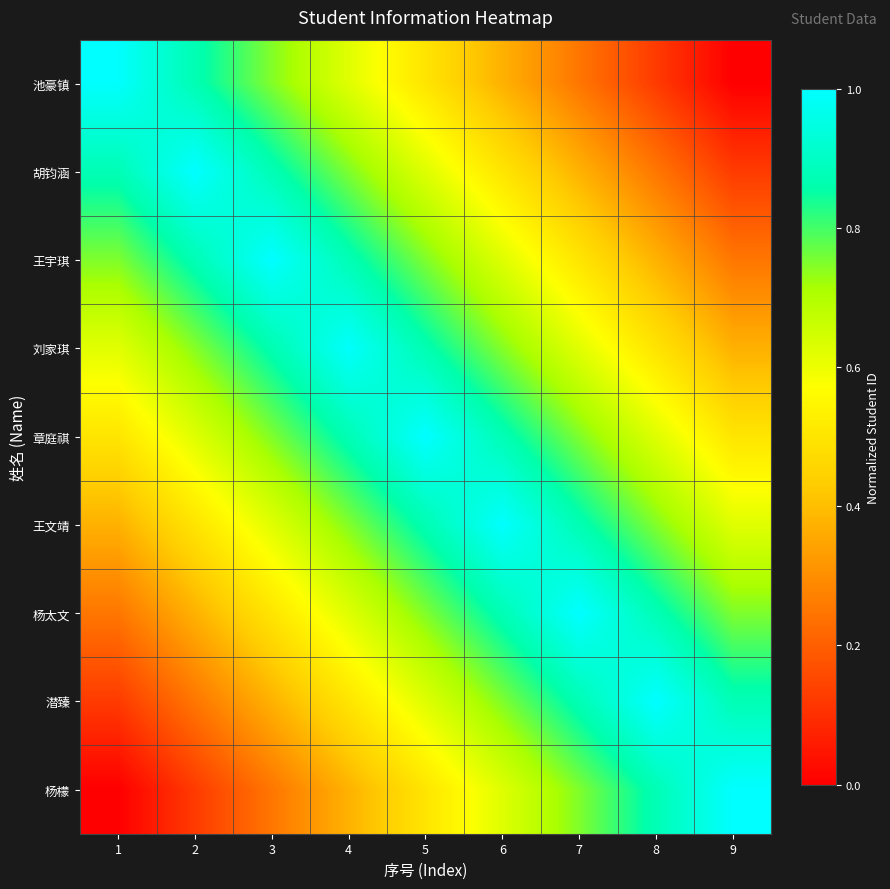

Reading left to right, transcribe all the data shown in this chart.

池豪镇: 1=1.0	2=0.9	3=0.7	4=0.6	5=0.5	6=0.4	7=0.2	8=0.1	9=0.0
胡钧涵: 1=0.9	2=1.0	3=0.9	4=0.8	5=0.6	6=0.5	7=0.4	8=0.3	9=0.1
王宇琪: 1=0.8	2=0.9	3=1.0	4=0.9	5=0.8	6=0.6	7=0.5	8=0.4	9=0.3
刘家琪: 1=0.6	2=0.7	3=0.9	4=1.0	5=0.9	6=0.7	7=0.6	8=0.5	9=0.4
章庭祺: 1=0.5	2=0.6	3=0.8	4=0.9	5=1.0	6=0.9	7=0.8	8=0.6	9=0.5
王文靖: 1=0.4	2=0.5	3=0.6	4=0.7	5=0.9	6=1.0	7=0.9	8=0.7	9=0.6
杨太文: 1=0.3	2=0.4	3=0.5	4=0.6	5=0.8	6=0.9	7=1.0	8=0.9	9=0.8
潜臻: 1=0.1	2=0.3	3=0.4	4=0.5	5=0.6	6=0.8	7=0.9	8=1.0	9=0.9
杨檬: 1=0.0	2=0.1	3=0.3	4=0.4	5=0.5	6=0.6	7=0.8	8=0.9	9=1.0